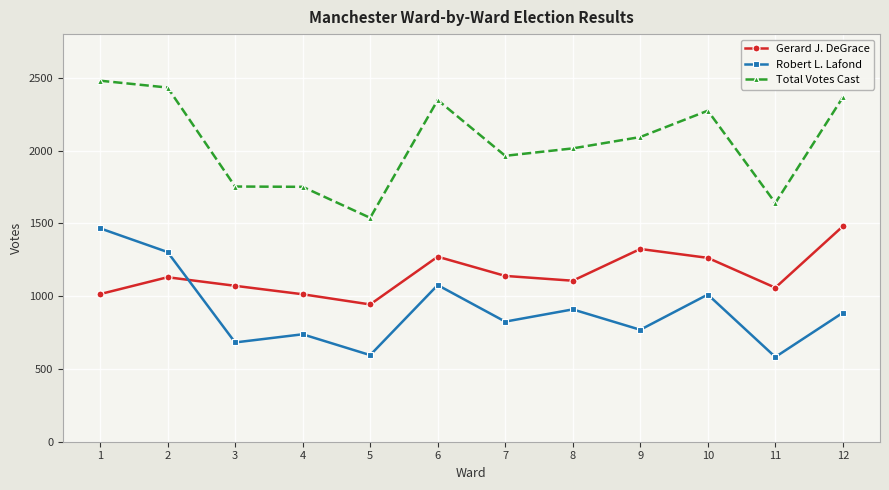

At which label is Total Votes Cast closest to 2009?

8